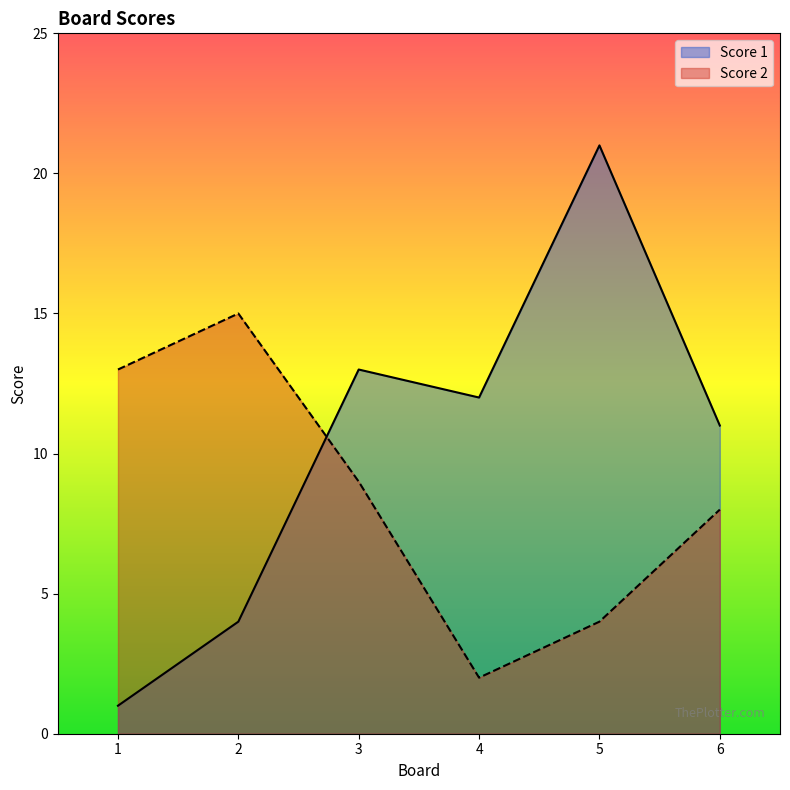

Is it true that Score 1 equals 21 at 5?

True